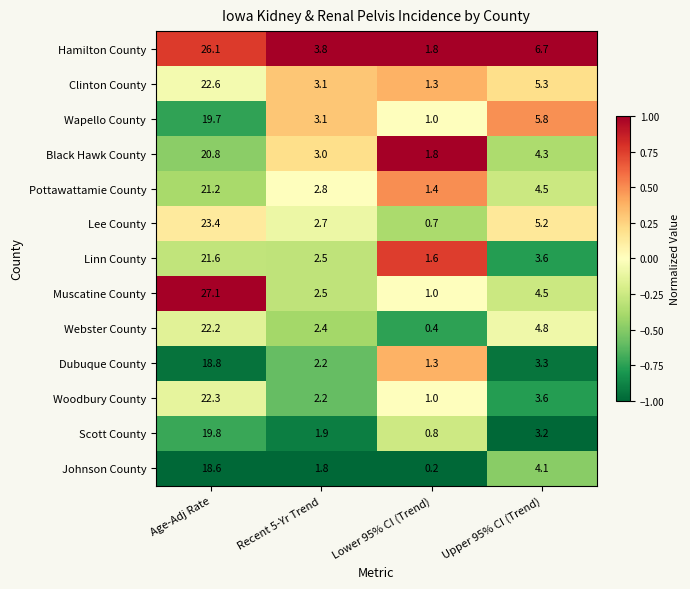

What is the difference between the second highest and minimum values in the Pottawattamie County series?

3.1